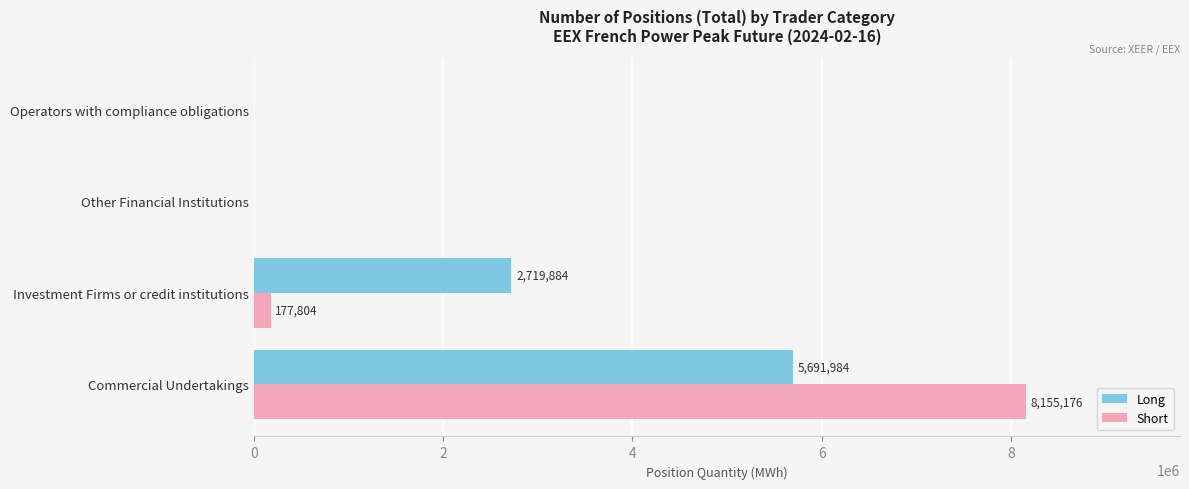

Which series has the largest range (max minus min)?

Short